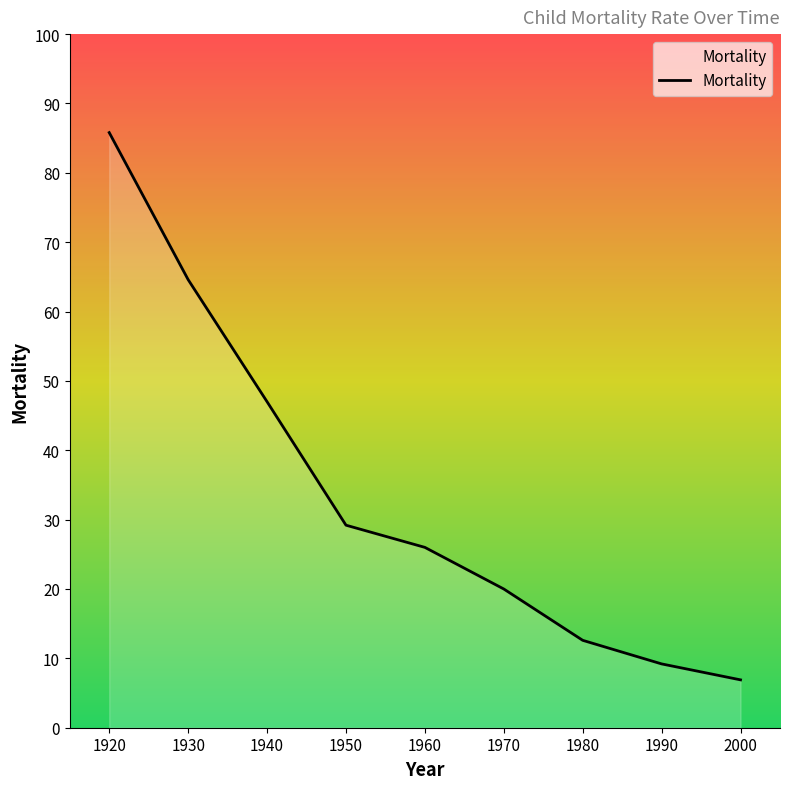

Approximately how many times larger is the value at 1920 compared to 1940?

1.8